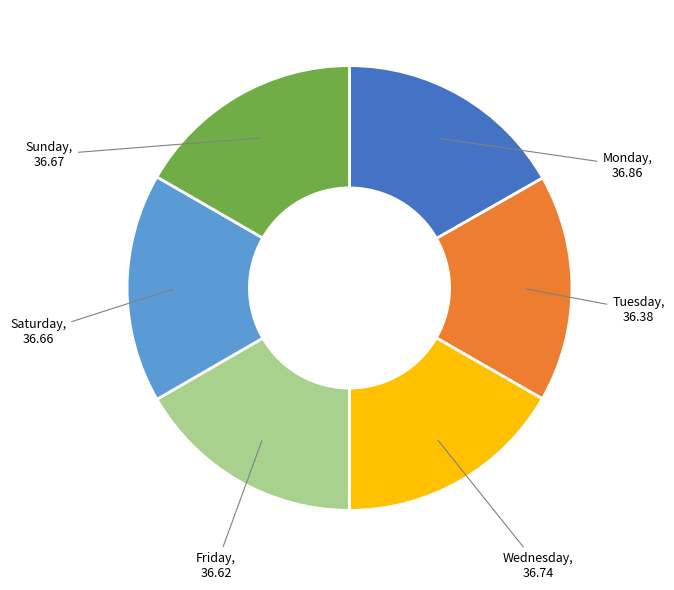

Does any single category account for the majority?

No